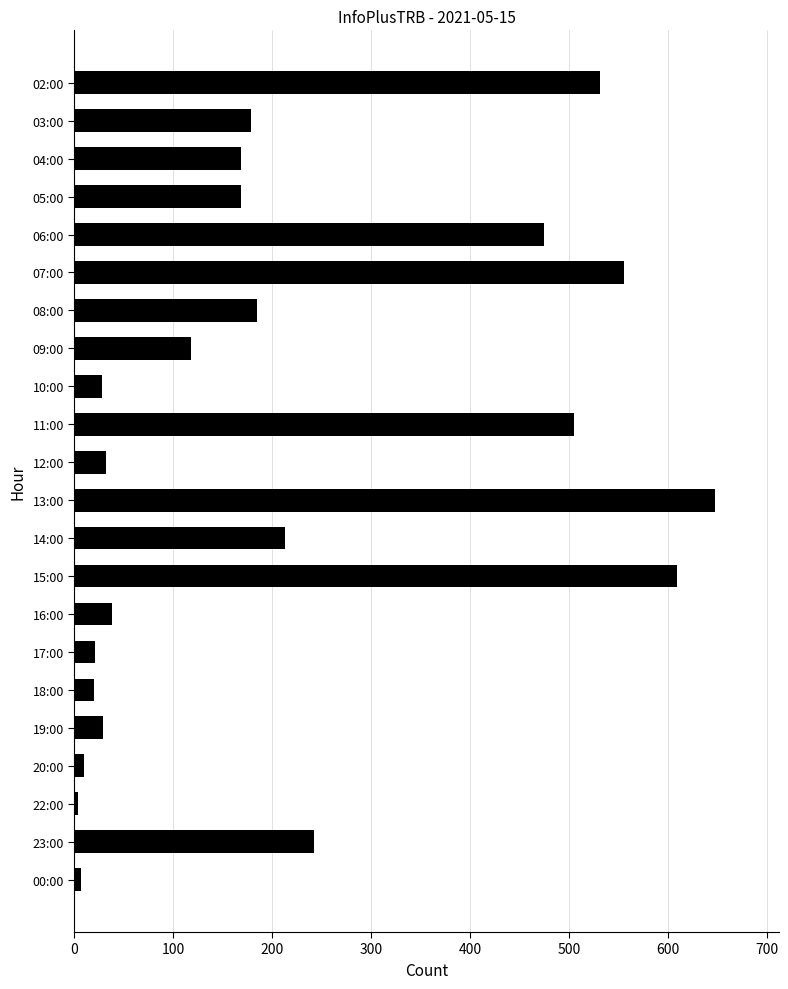

Is it true that the value at 16:00 is 38?

True